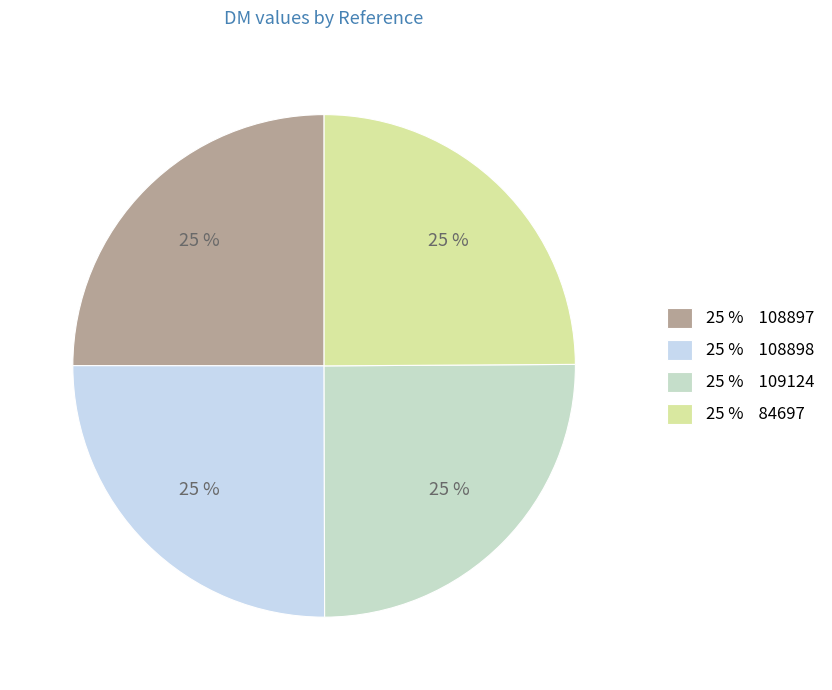

Count the number of slices in the pie.

4